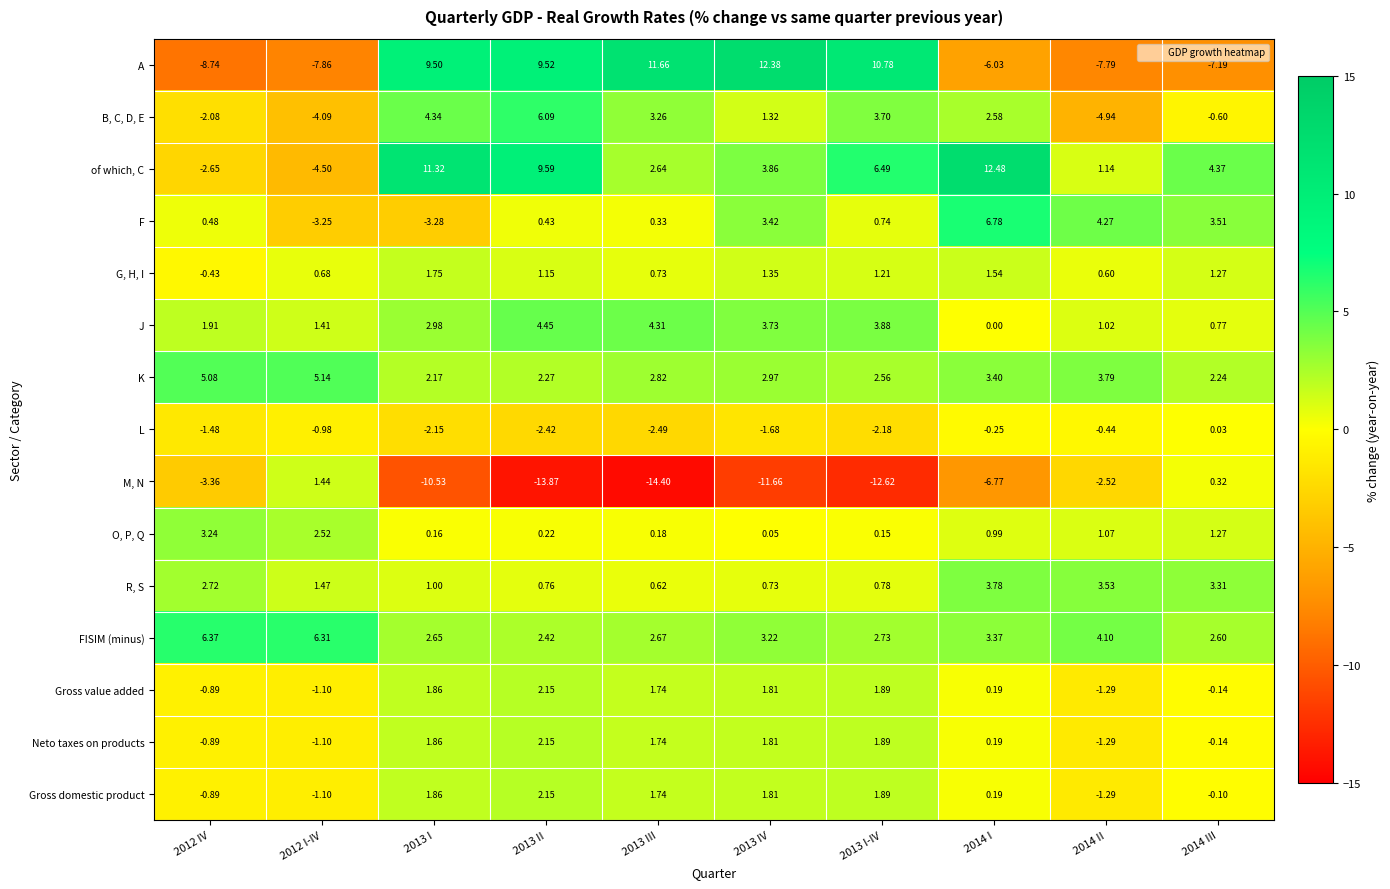

Which series has the largest total across all categories?

of which, C